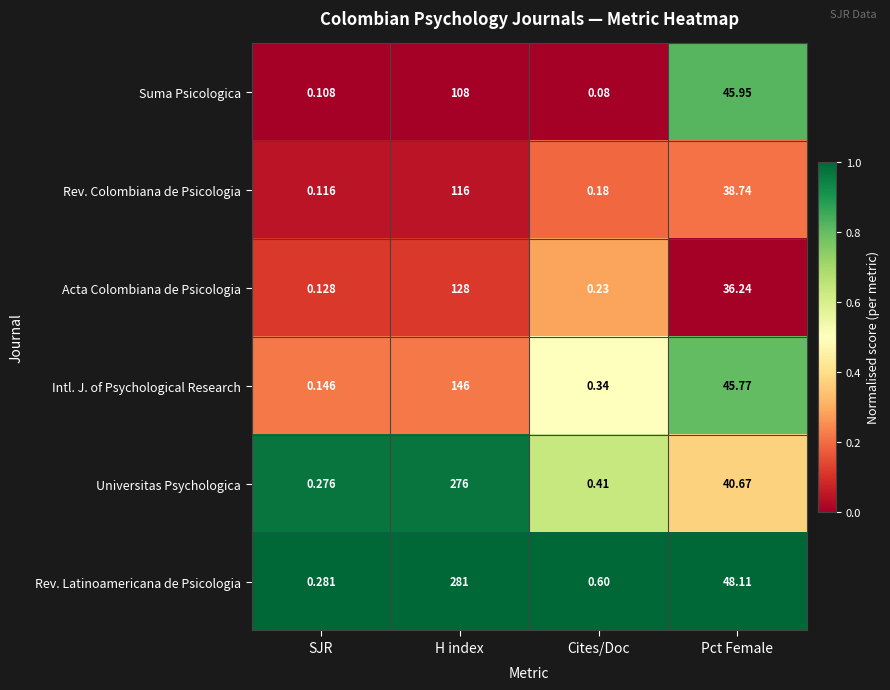

Rank the series by their maximum value, from highest to lowest.

Rev. Latinoamericana de Psicologia, Universitas Psychologica, Intl. J. of Psychological Research, Acta Colombiana de Psicologia, Rev. Colombiana de Psicologia, Suma Psicologica